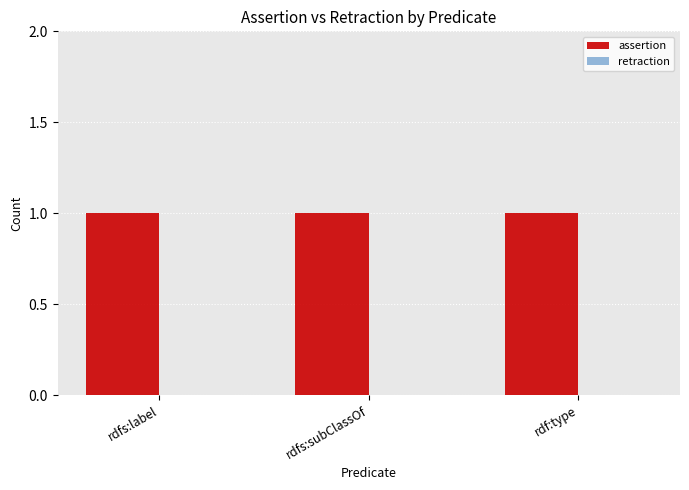

Does the chart contain stacked bars?

No